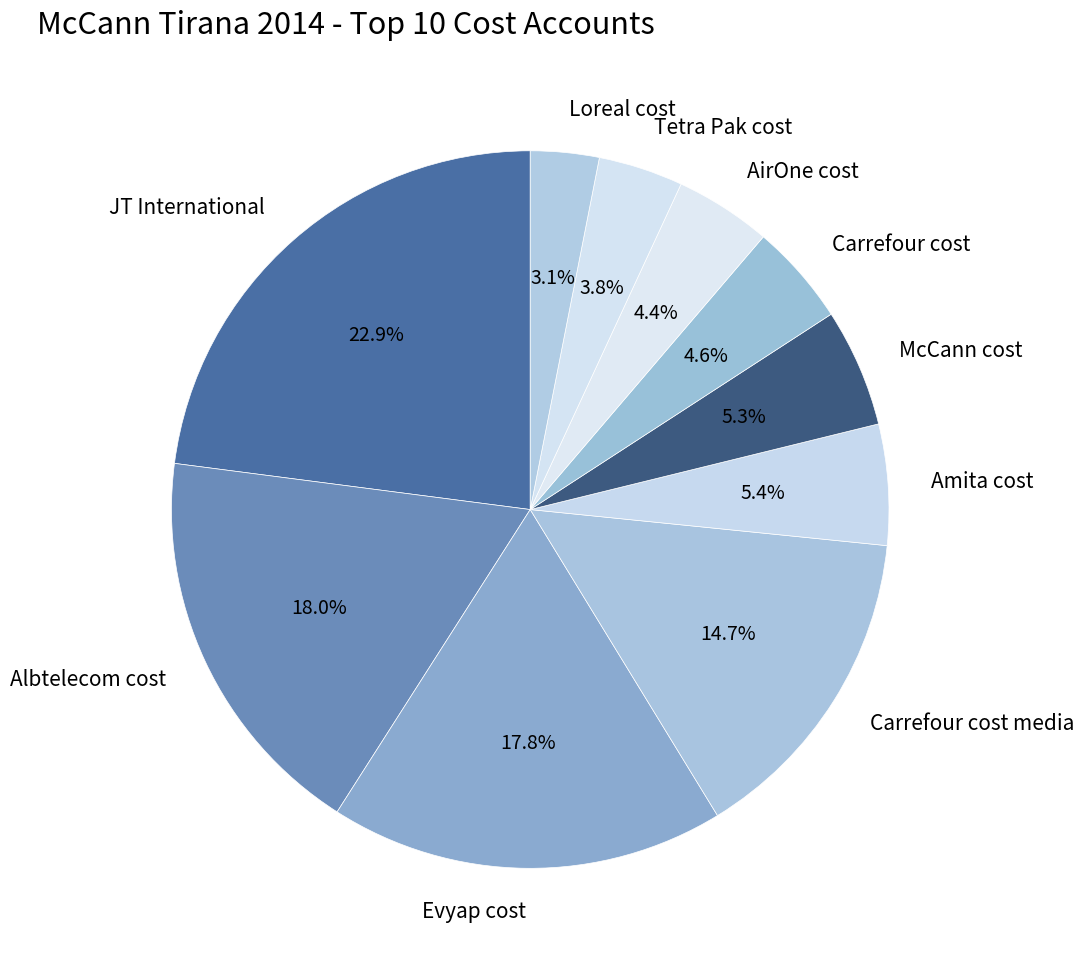

How much of the chart is everything except McCann cost?

94.7%